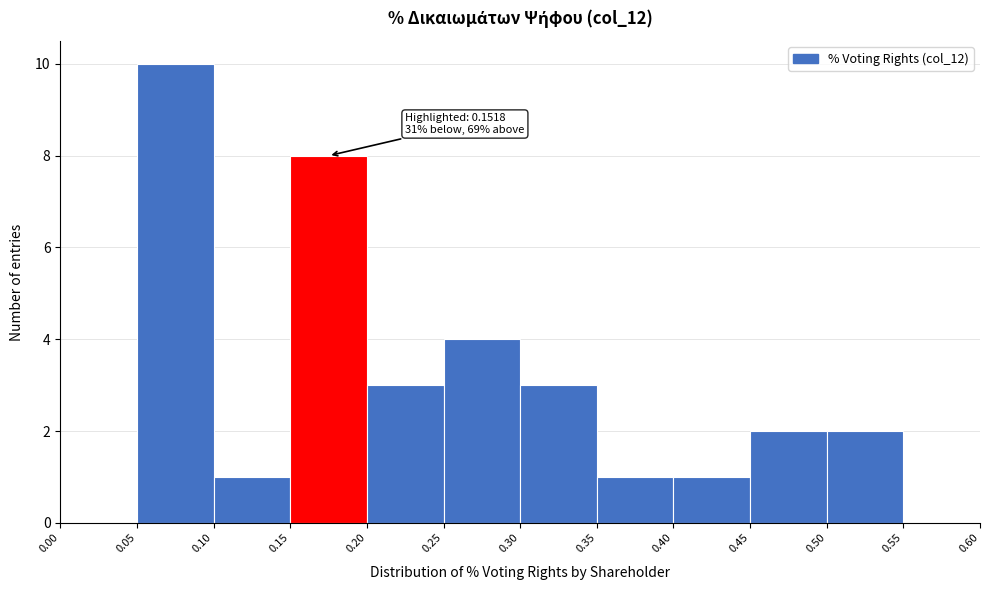

Over which range of the x-axis is the bar tallest?

0.05 to 0.10